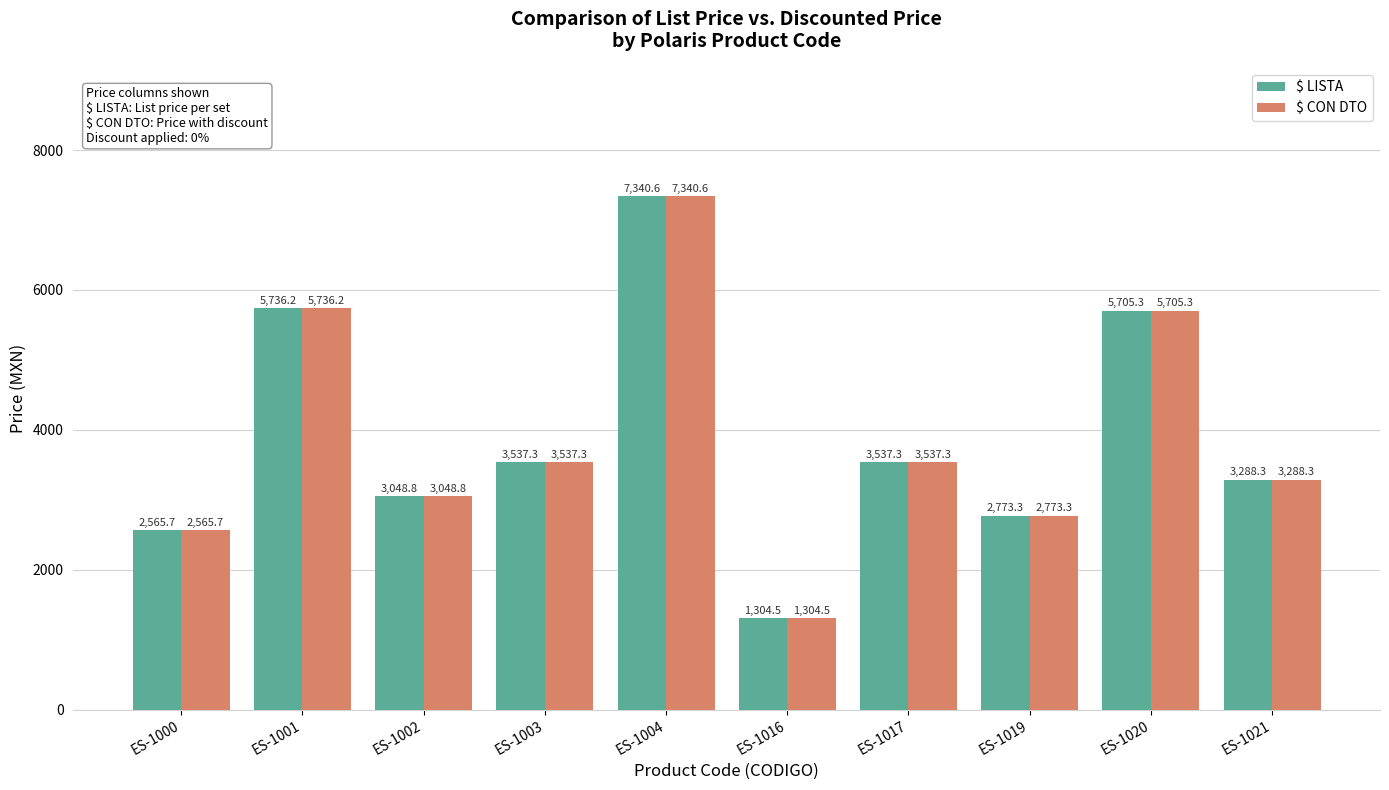

Reading left to right, list all the values displayed in this chart.

$ LISTA: 2565.7	5736.2	3048.8	3537.3	7340.6	1304.5	3537.3	2773.3	5705.3	3288.3
$ CON DTO: 2565.7	5736.2	3048.8	3537.3	7340.6	1304.5	3537.3	2773.3	5705.3	3288.3